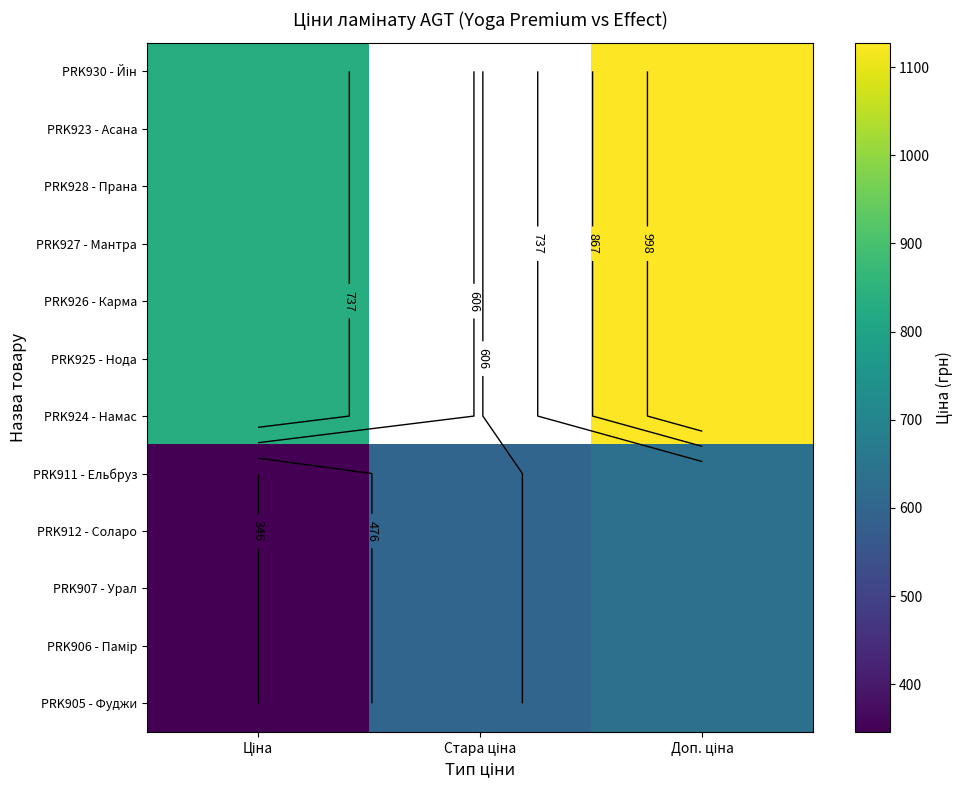

At how many categories does at least one series exceed 449?

3